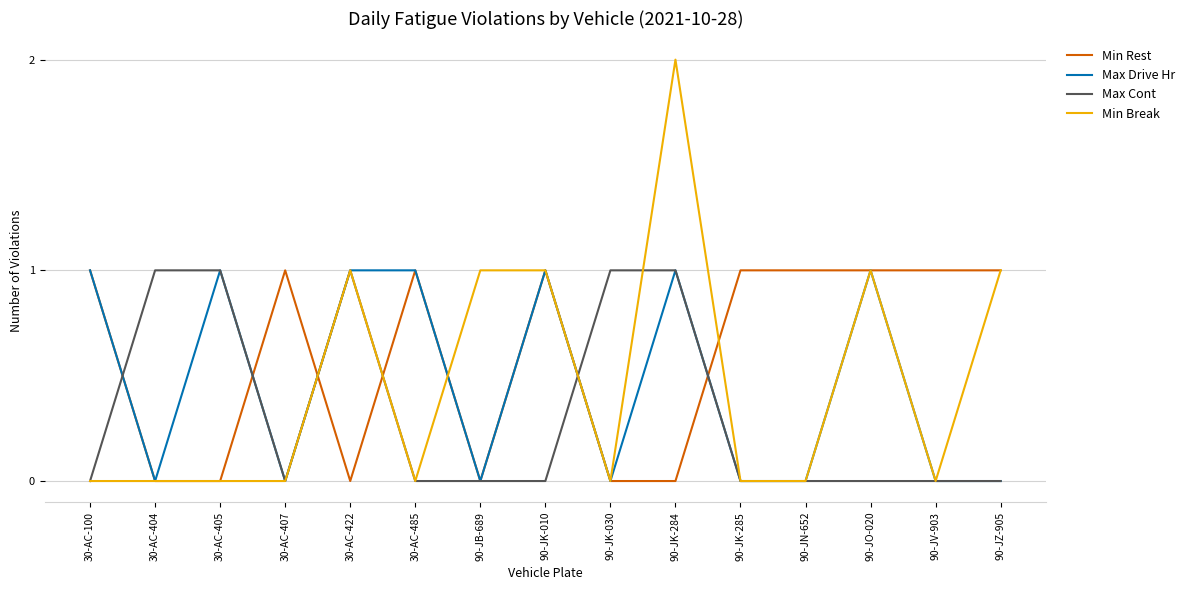

What position from the left is 30-AC-407?

4